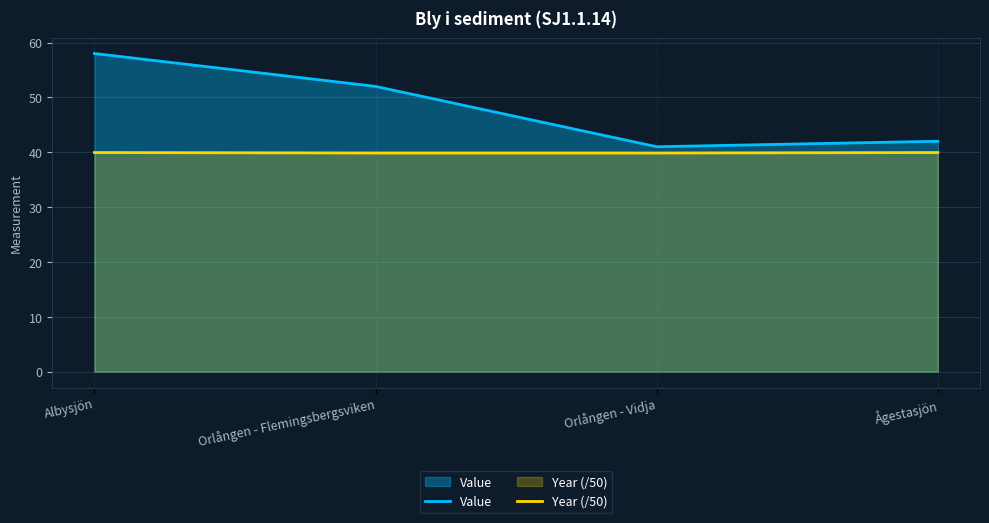

Reading left to right, list all the values displayed in this chart.

Value: Albysjön=58.0	Orlången - Flemingsbergsviken=52.0	Orlången - Vidja=41.0	Ågestasjön=42.0
Year (/50): Albysjön=39.9	Orlången - Flemingsbergsviken=39.9	Orlången - Vidja=39.9	Ågestasjön=39.9